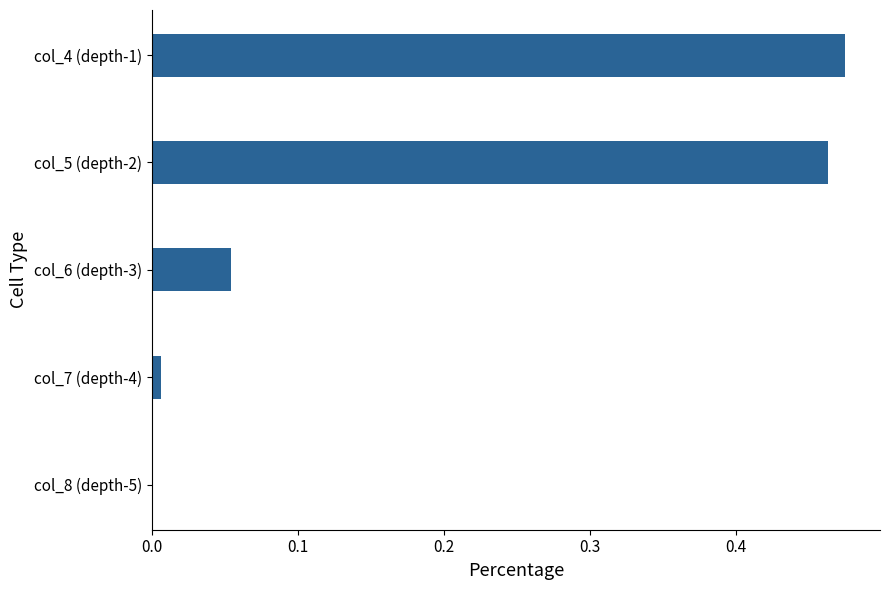

The value at col_4 (depth-1) is 0.2. True or false?

False